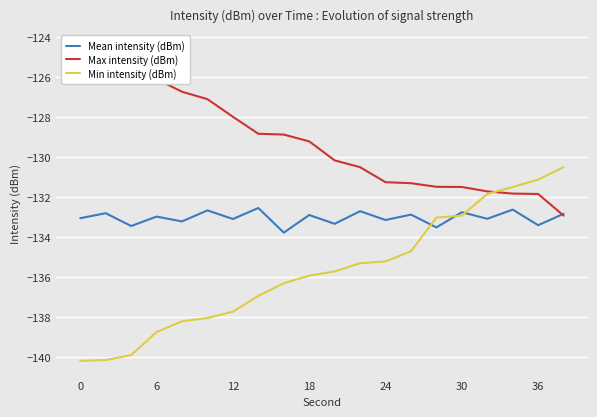

What is the maximum value for Min intensity (dBm)?

-130.5